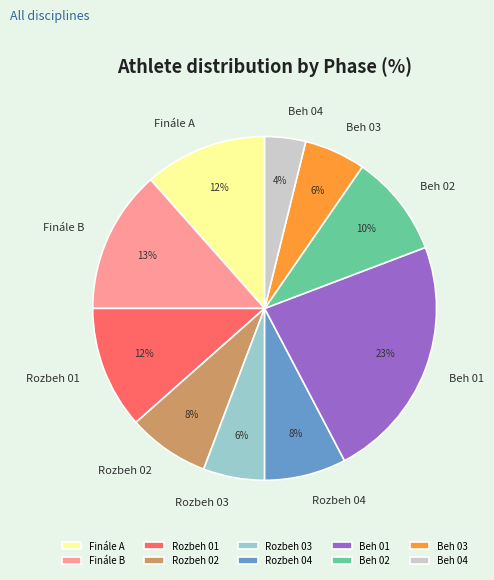

What percentage is the Rozbeh 02 slice, to the nearest percent?

8%